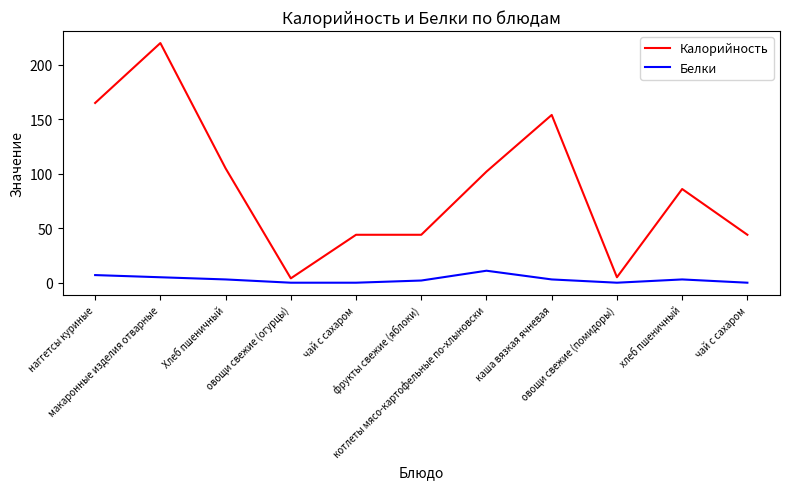

Between котлеты мясо-картофельные по-хлыновски and овощи свежие (огурцы), which is larger?

котлеты мясо-картофельные по-хлыновски